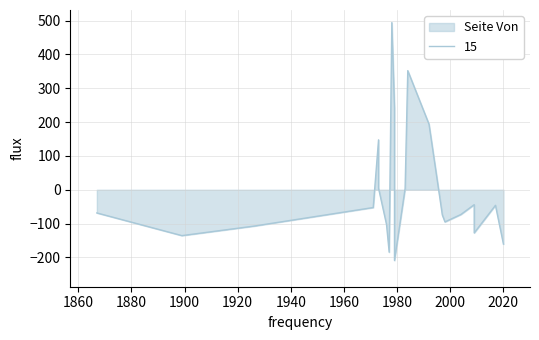

How many distinct data groups are displayed?

2